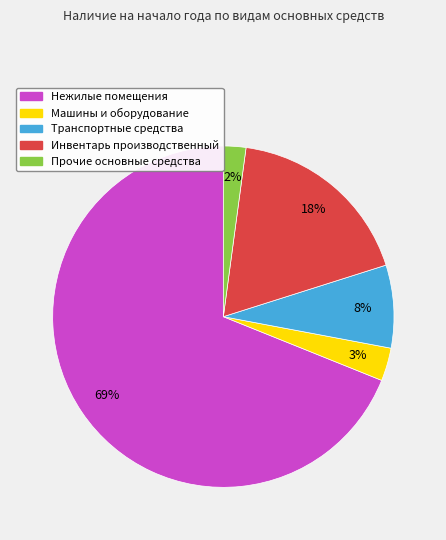

Is the sum of Инвентарь производственный and Машины и оборудование greater than half?

No